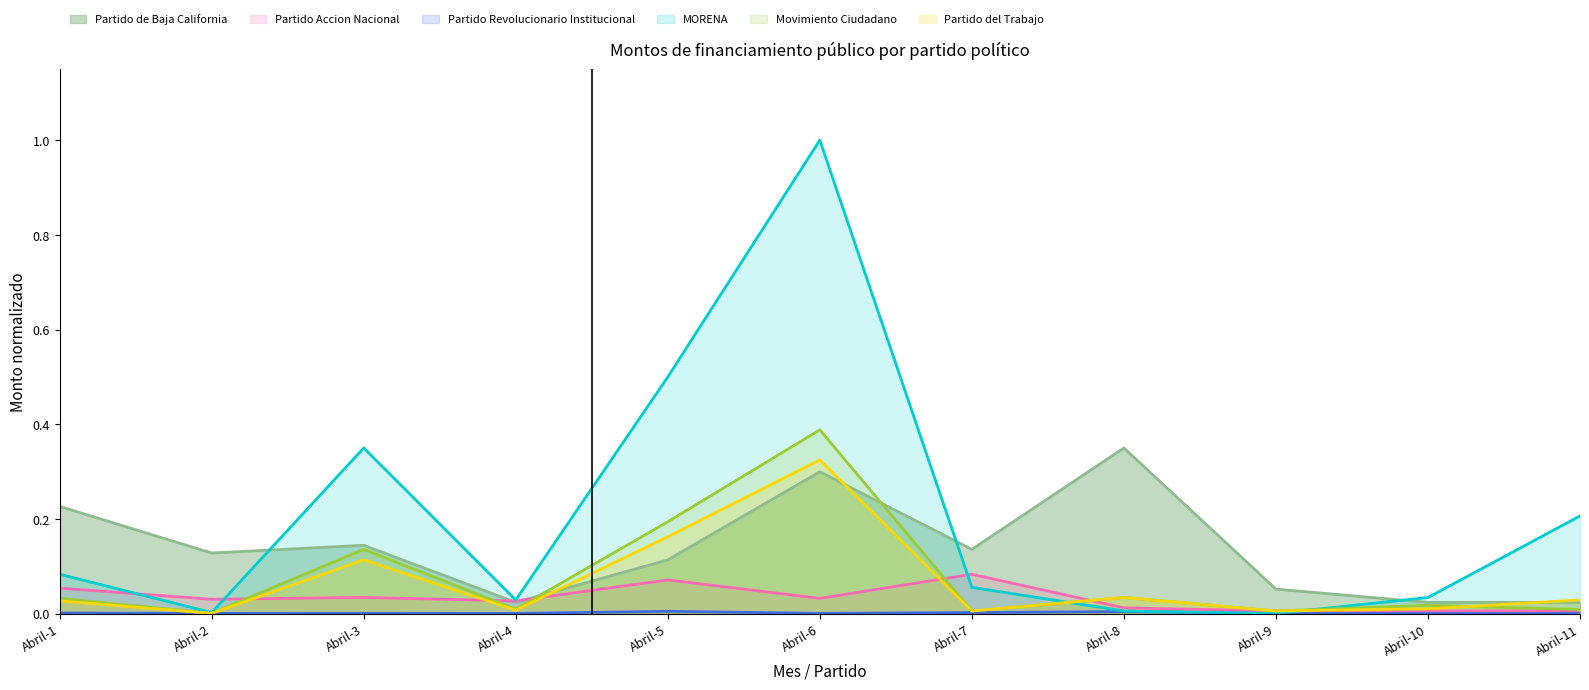

List the series in order of their peak value, lowest first.

Partido Revolucionario Institucional, Partido Accion Nacional, Partido del Trabajo, Partido de Baja California, Movimiento Ciudadano, MORENA